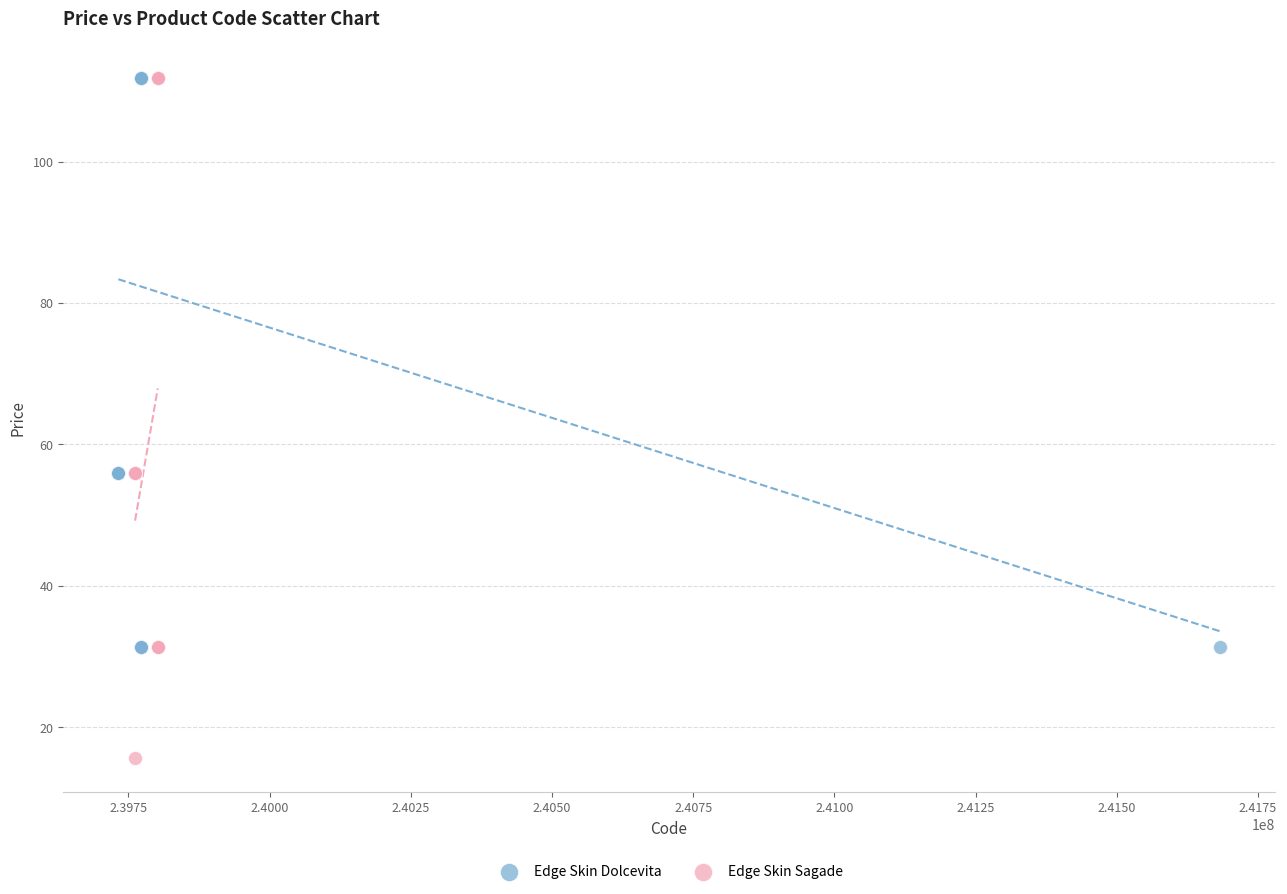

Which series has the largest Y range (max minus min)?

Edge Skin Sagade